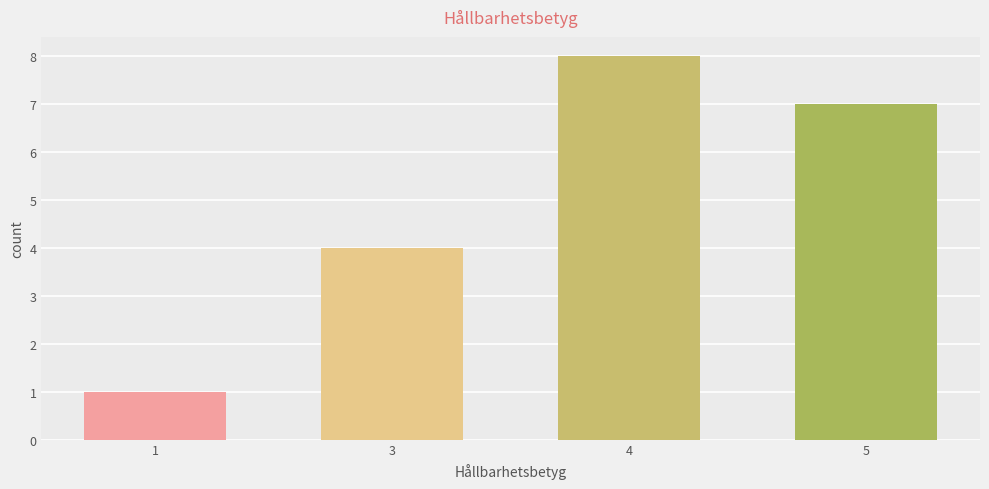

Is it true that the value at 3 is 1?

False